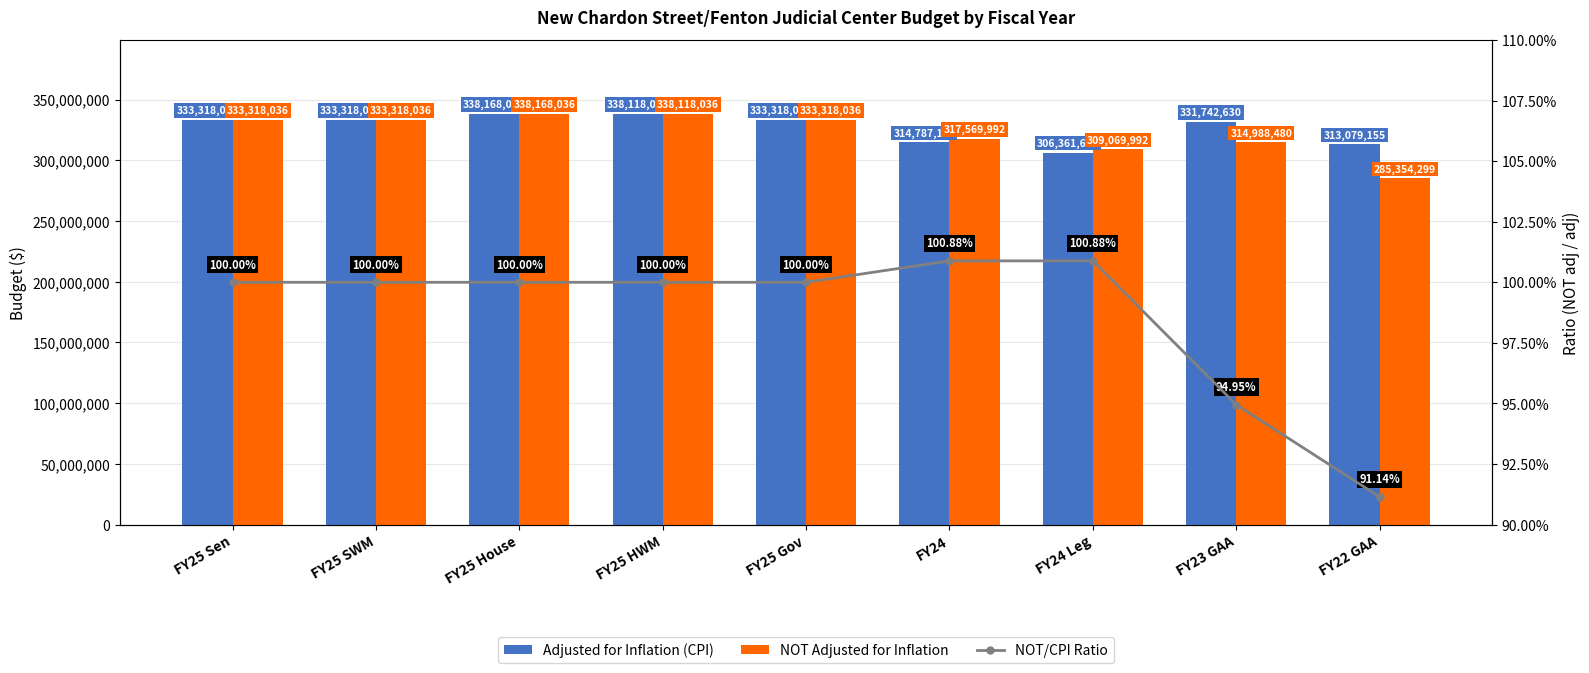

Reading right to left, list all the values displayed in this chart.

Adjusted for Inflation (CPI): 313079155.0	331742630.0	306361657.0	314787173.0	333318036.0	338118036.0	338168036.0	333318036.0	333318036.0
NOT Adjusted for Inflation: 285354299.0	314988480.0	309069992.0	317569992.0	333318036.0	338118036.0	338168036.0	333318036.0	333318036.0
NOT/CPI Ratio: 0.9	0.9	1.0	1.0	1.0	1.0	1.0	1.0	1.0